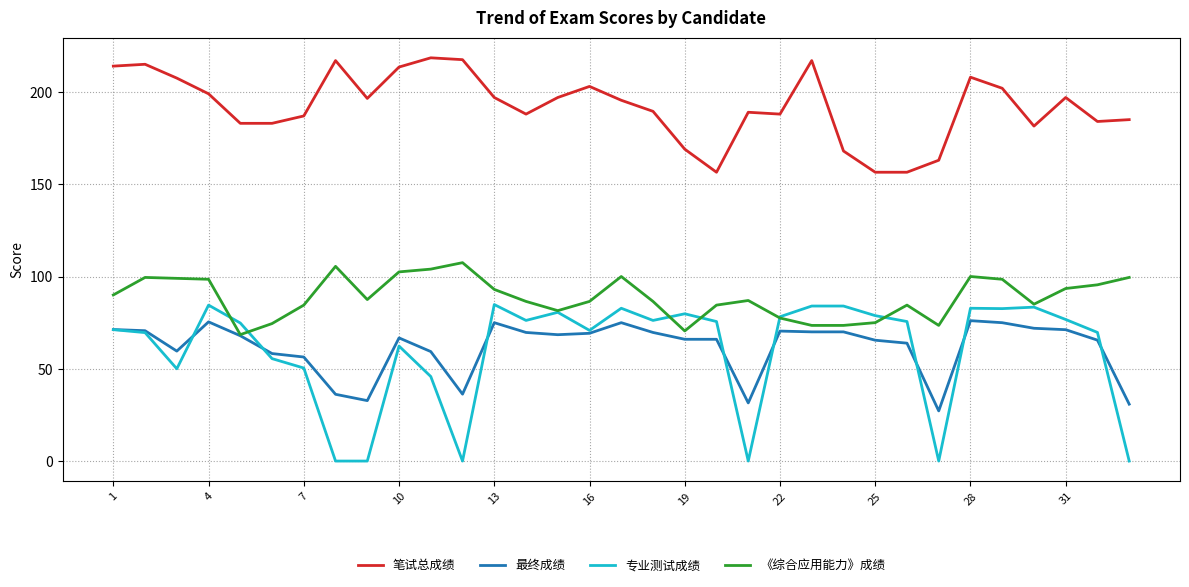

What is the maximum value for 《综合应用能力》成绩?

107.5